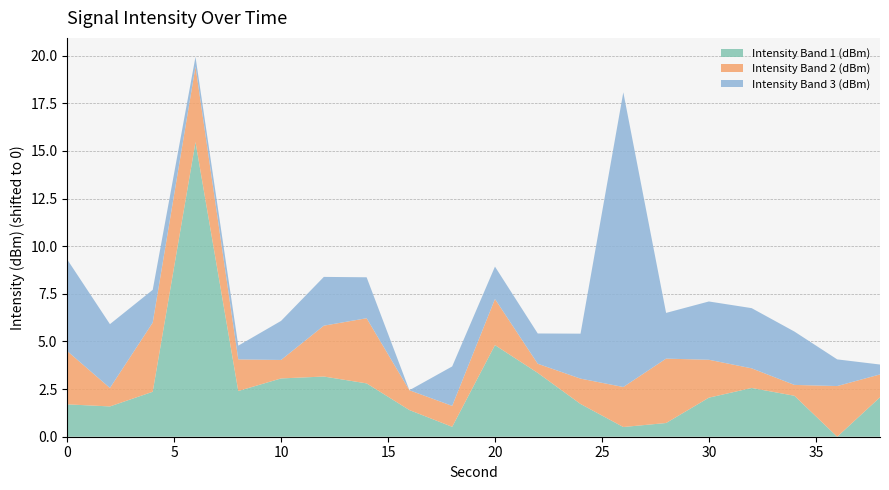

Is it true that Intensity Band 1 (dBm) equals 5.2 at 10?

False